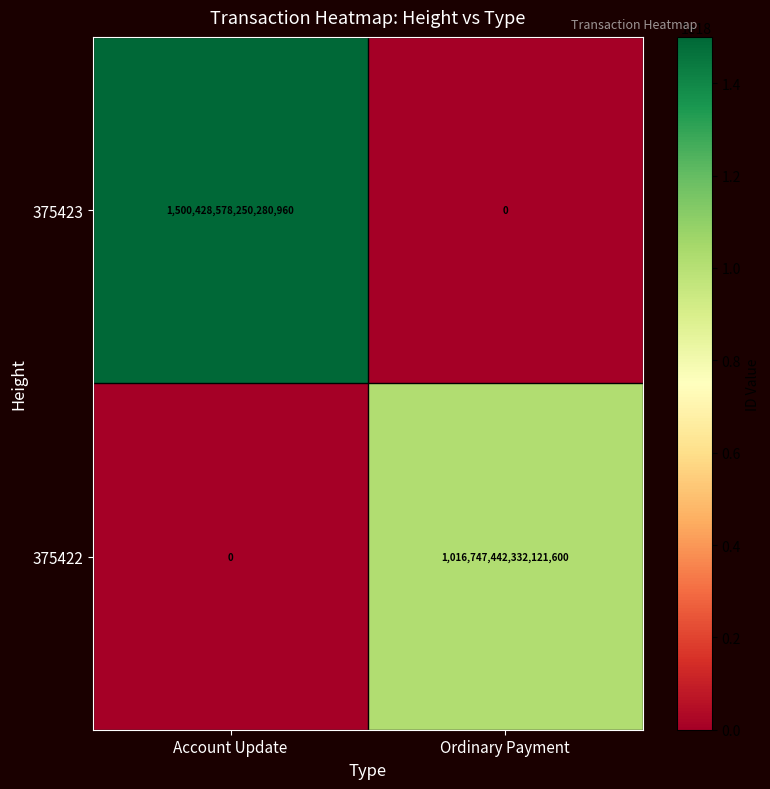

Rank the series by their maximum value, from highest to lowest.

375423, 375422